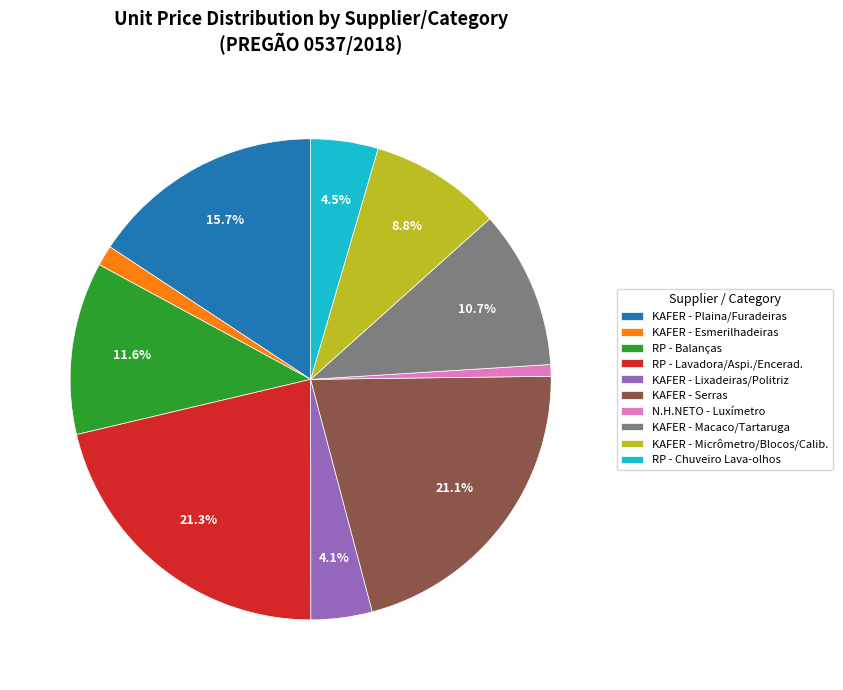

How many slices are in this pie chart?

10